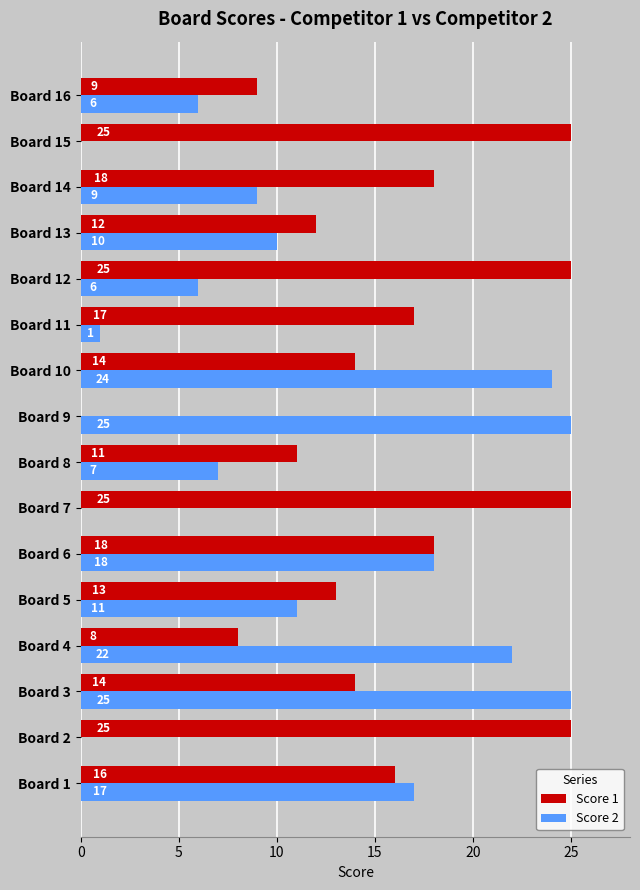

Between Board 7 and Board 10, which series saw the biggest shift?

Score 2